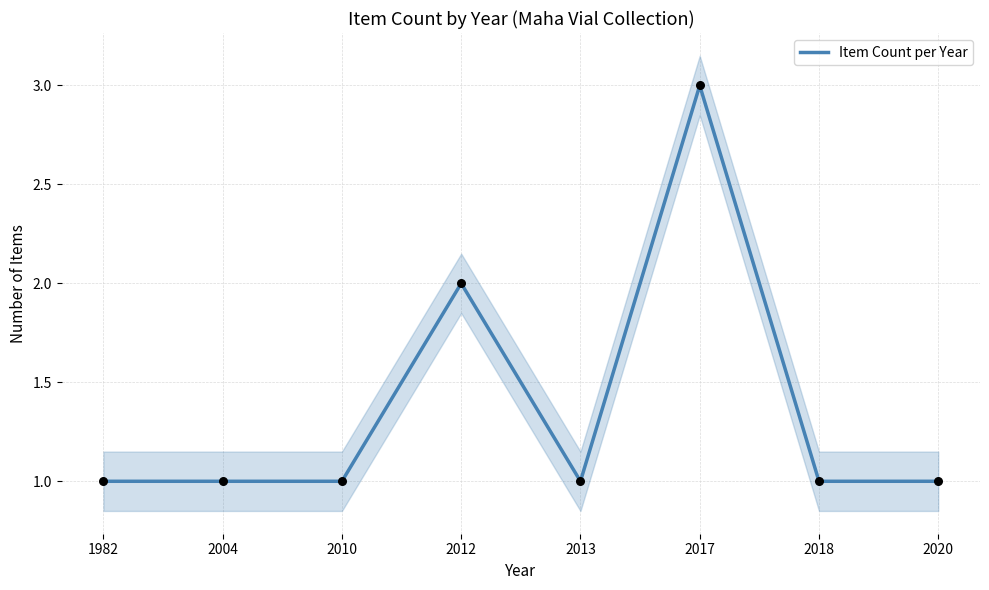

What is the change in value from 1982 to 2017?

+2